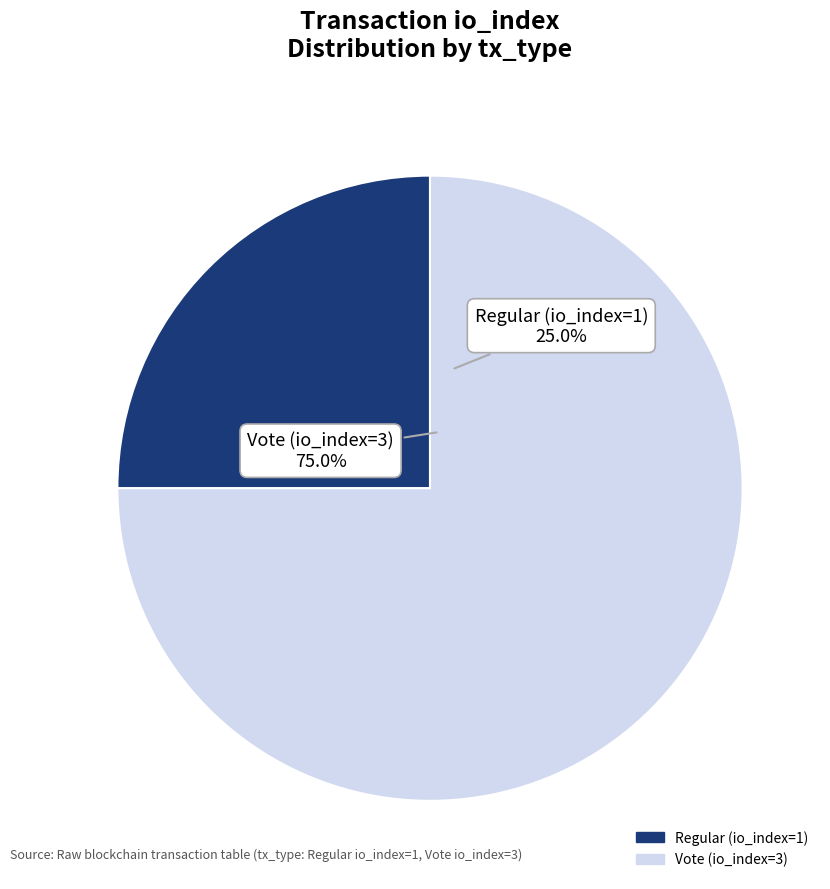

Which has a higher value, Regular (io_index=1) or Vote (io_index=3)?

Vote (io_index=3)